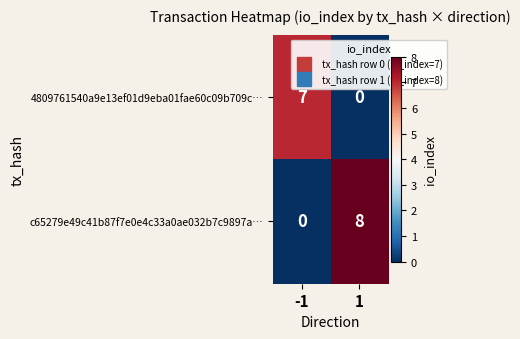

Reading right to left, list all the values displayed in this chart.

4809761540a9e13ef01d9eba01fae60c09b709c…: 1=0	-1=7
c65279e49c41b87f7e0e4c33a0ae032b7c9897a…: 1=8	-1=0